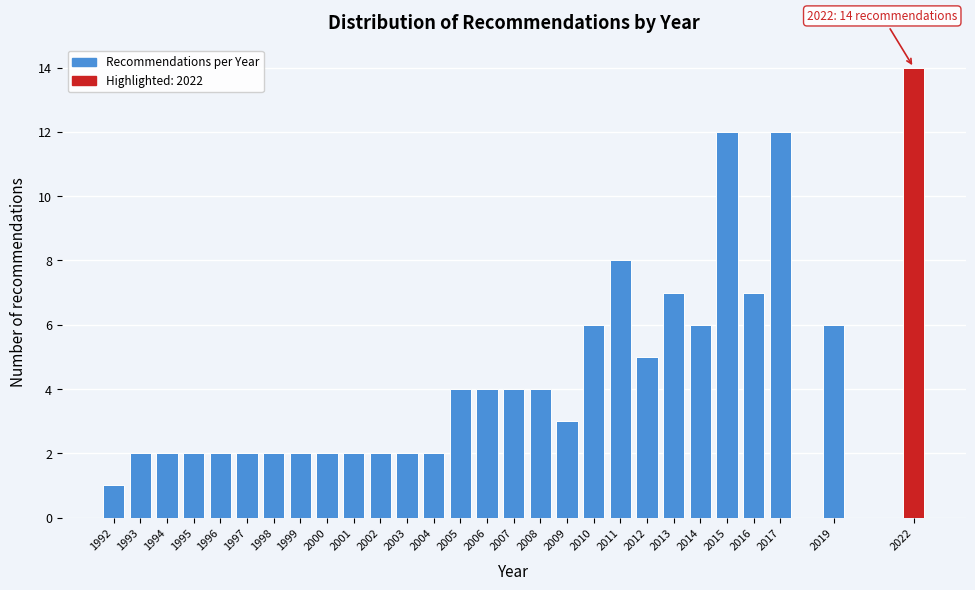

Reading right to left, what are all the values shown in this chart?

14	6	12	7	12	6	7	5	8	6	3	4	4	4	4	2	2	2	2	2	2	2	2	2	2	2	2	1